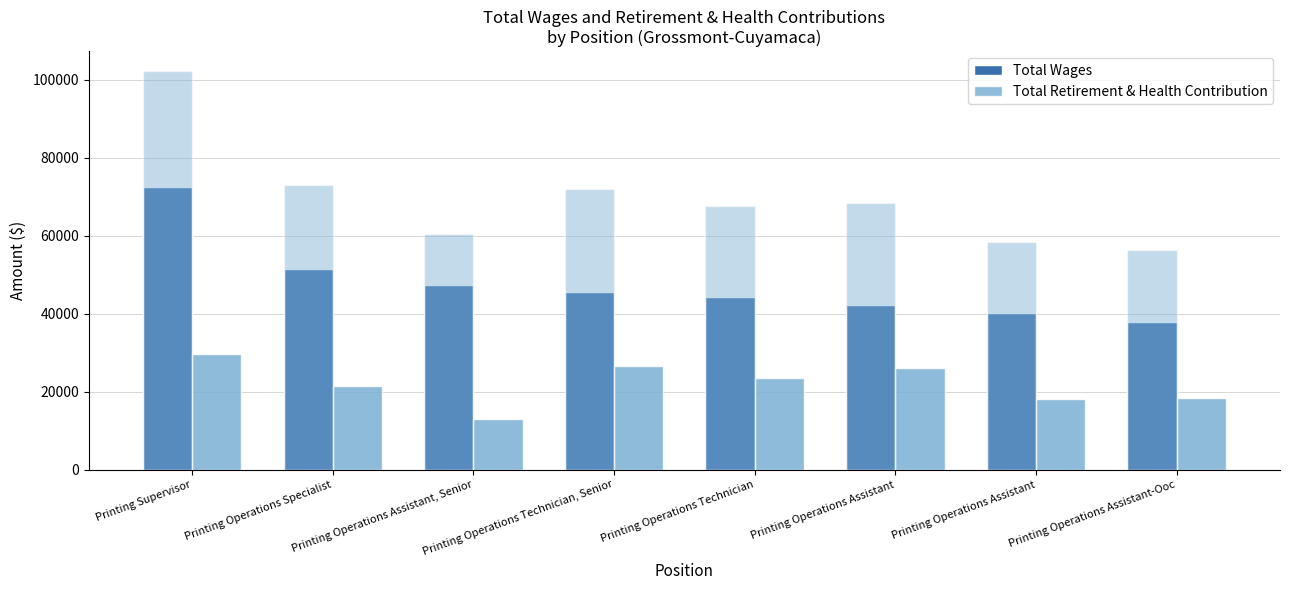

How many data points does each series have?

8